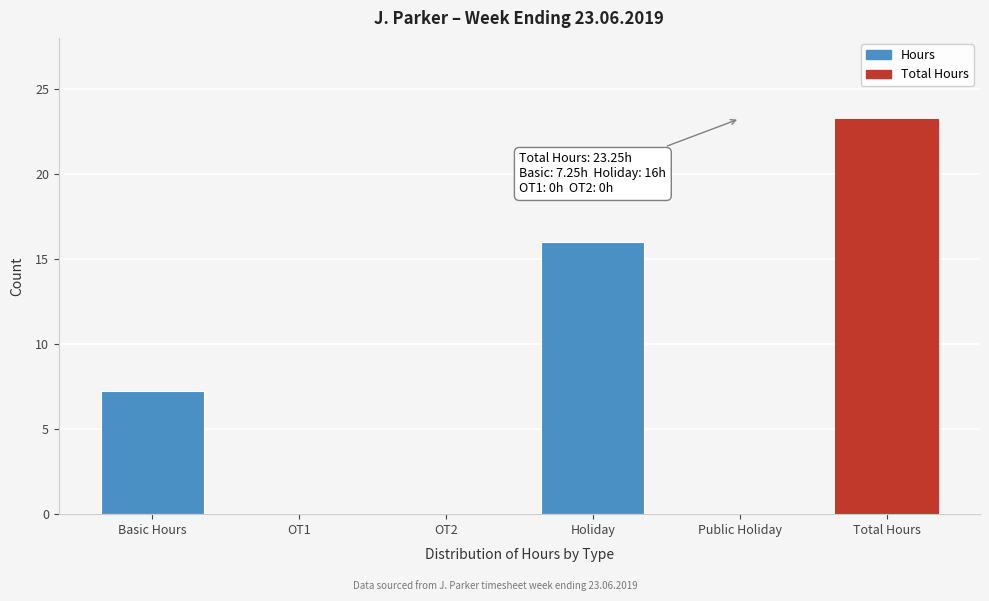

Where is the data nearest to the value 11?

Basic Hours